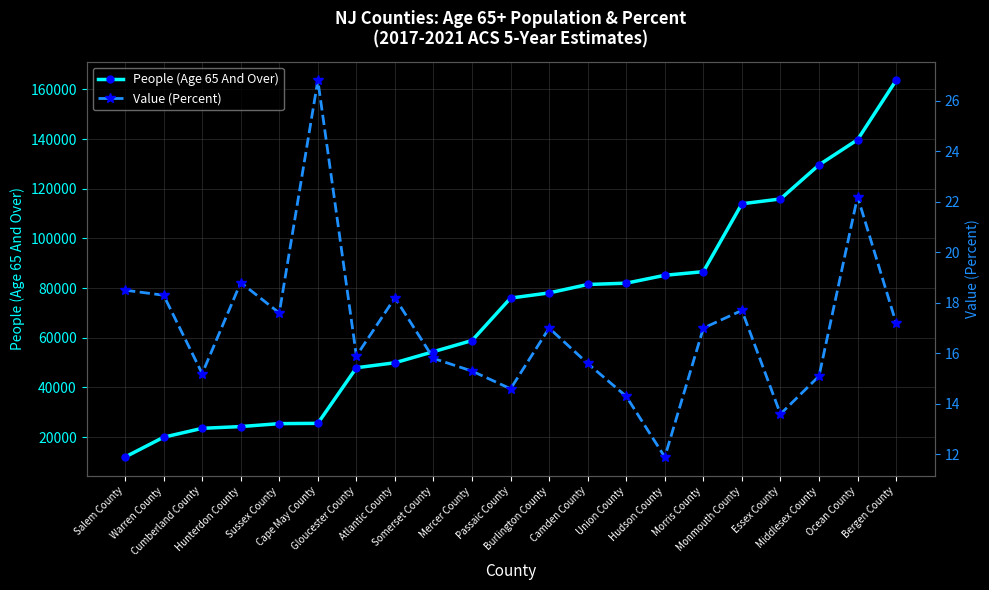

What is the difference between the maximum and minimum values in the Value (Percent) series?

14.9